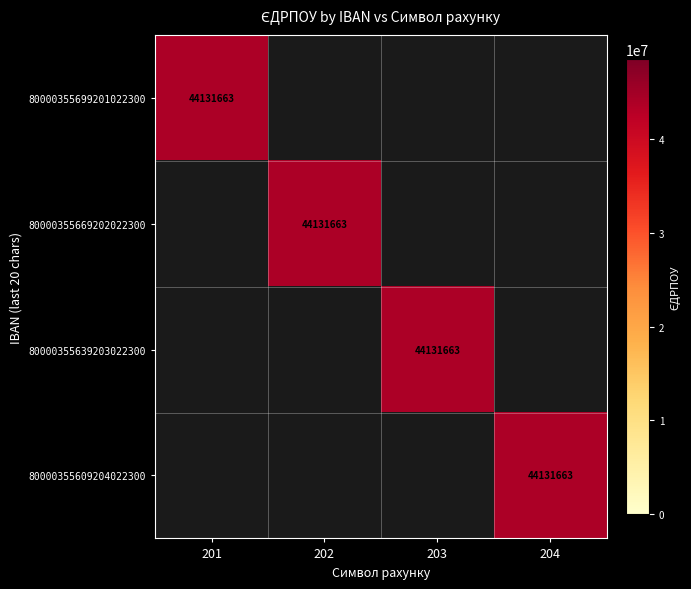

Count the number of categories in the chart.

4